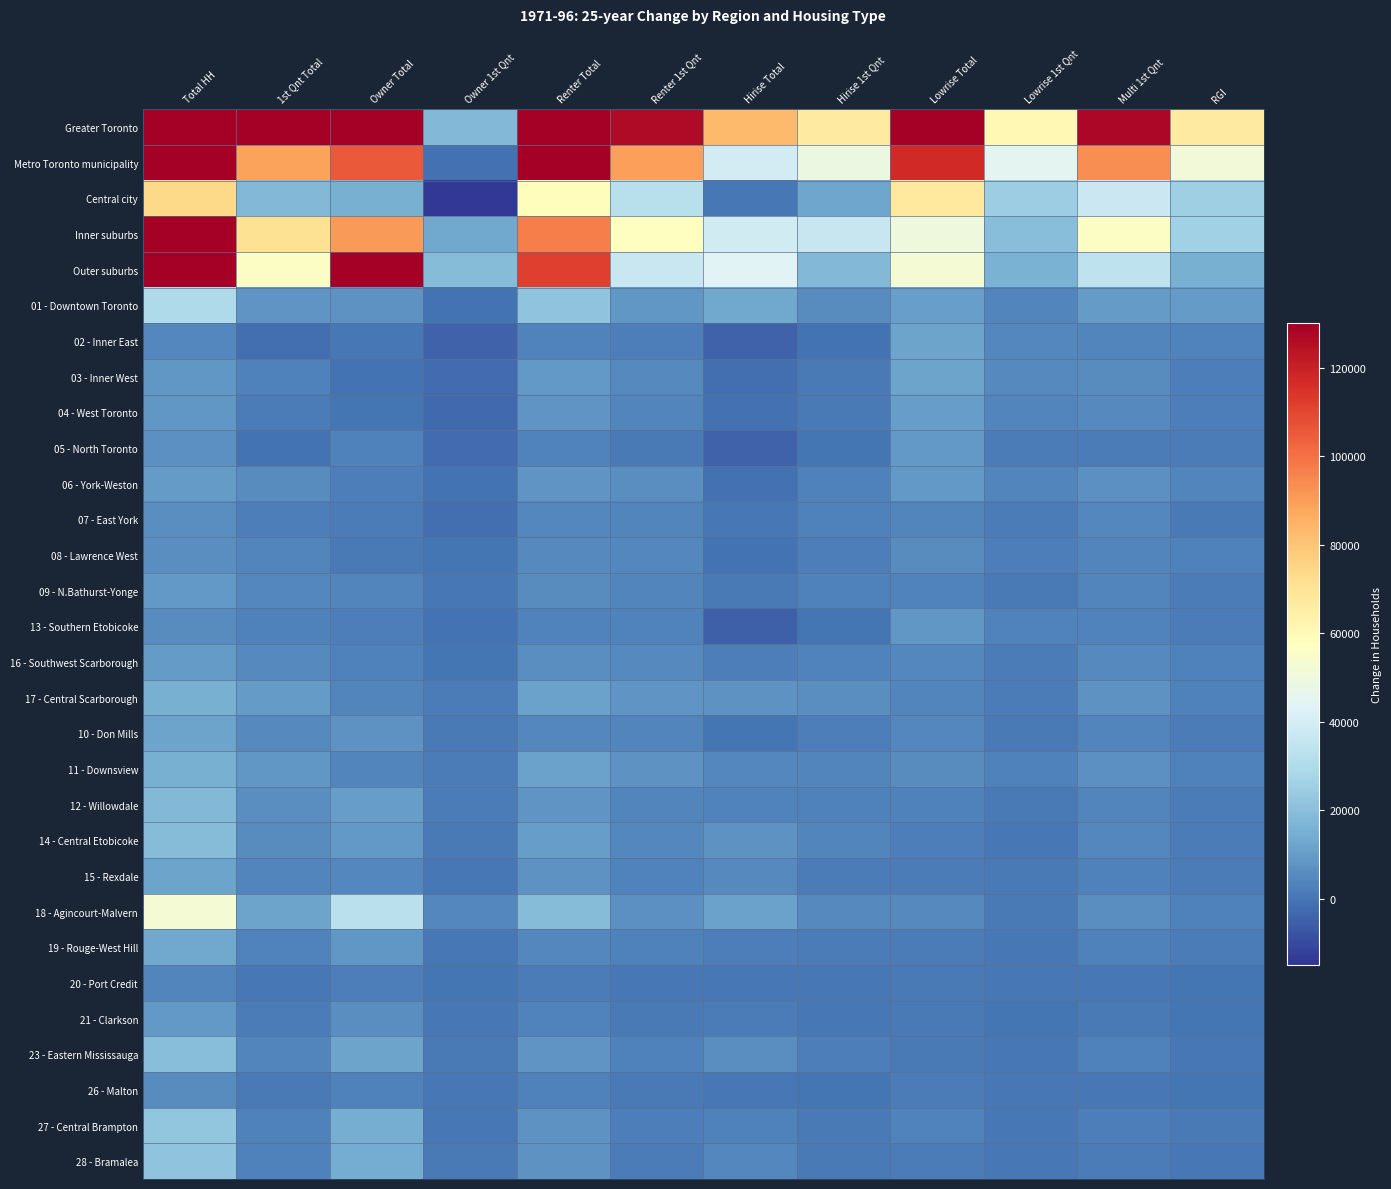

At which label does 23 - Eastern Mississauga reach its peak?

Total HH